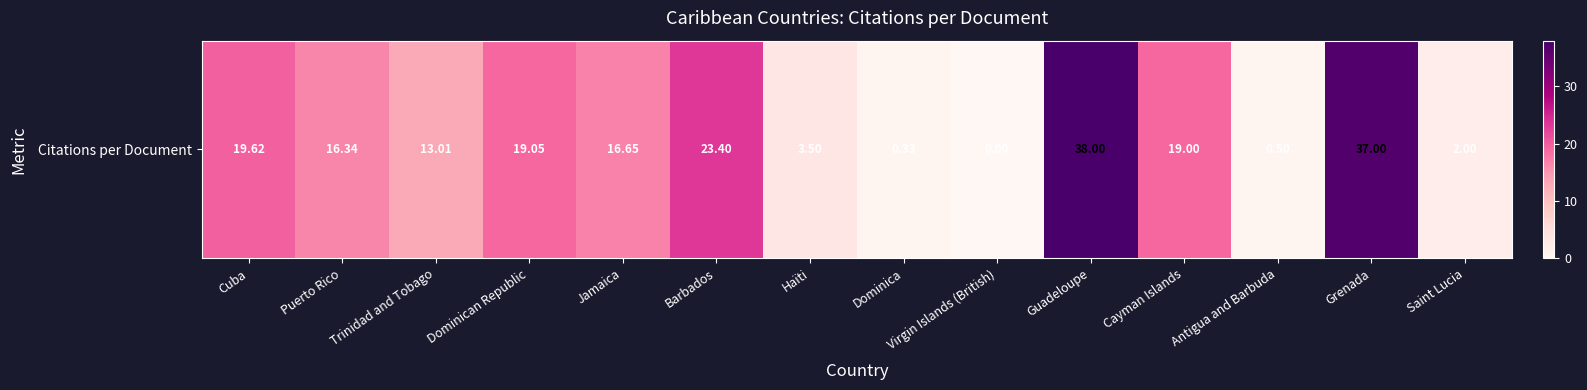

Count the number of categories in the chart.

14